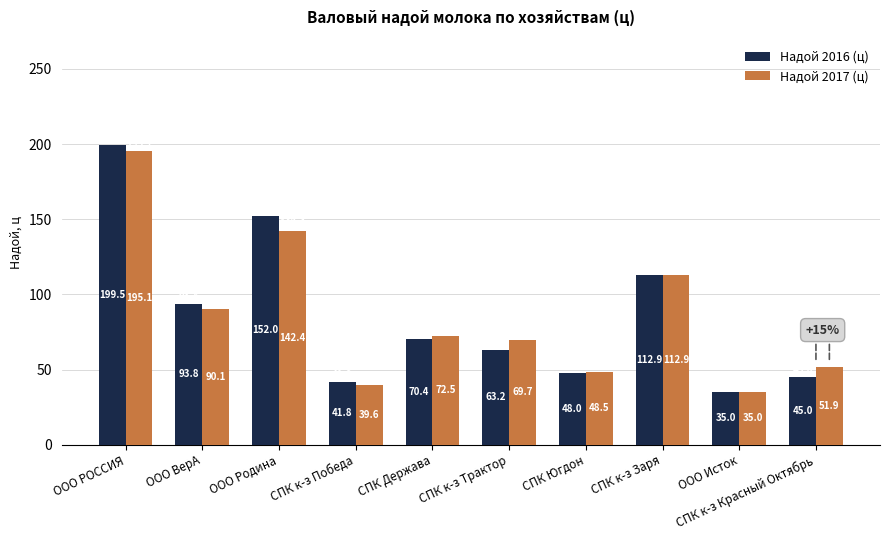

True or false: Надой 2016 (ц) has a value of 257.2 at ООО Родина.

False